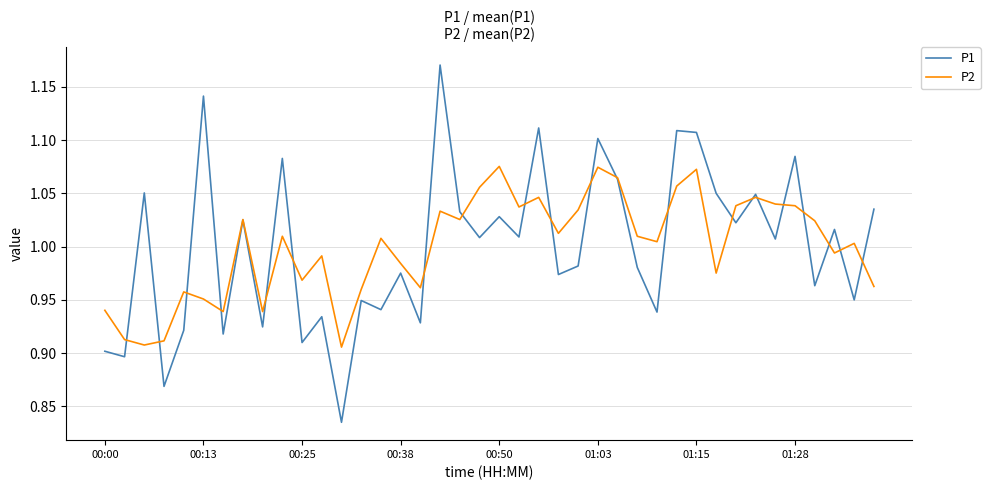

Rank the series by their maximum value, from highest to lowest.

P1, P2